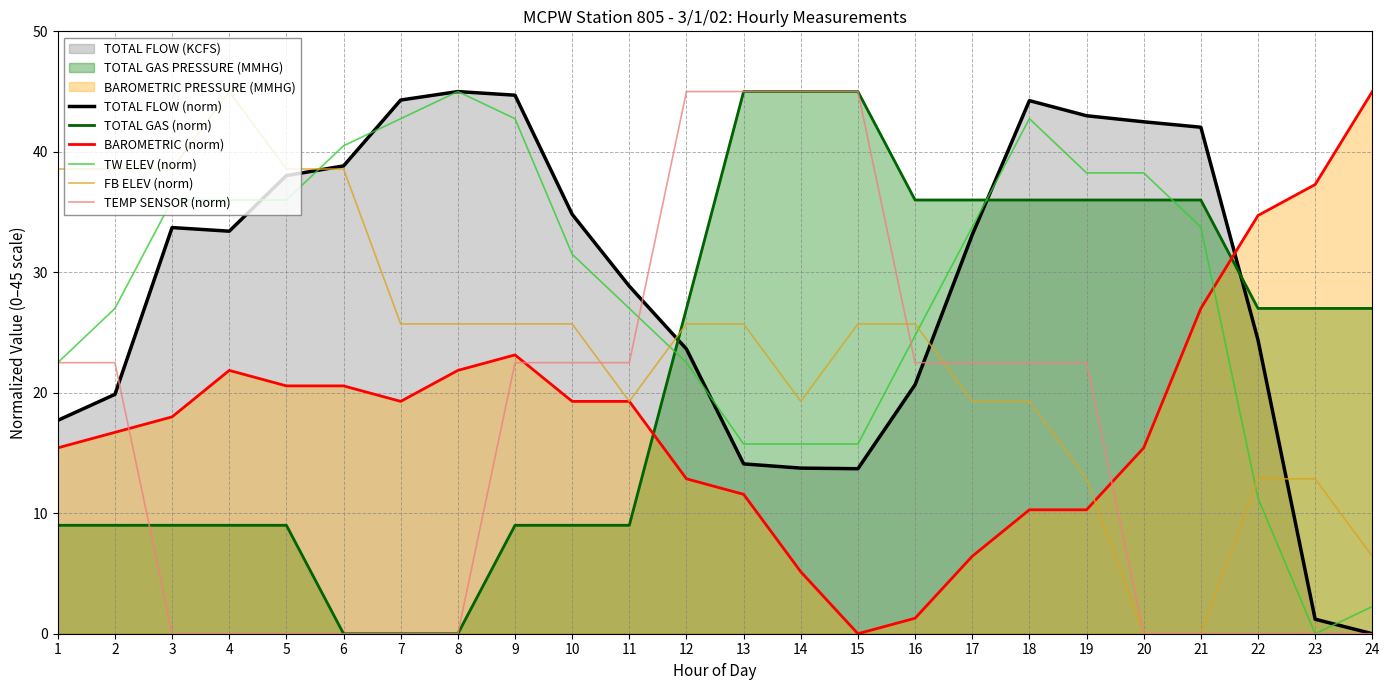

What is the sum of the FB ELEV (norm) values at 23 and 11?

32.1